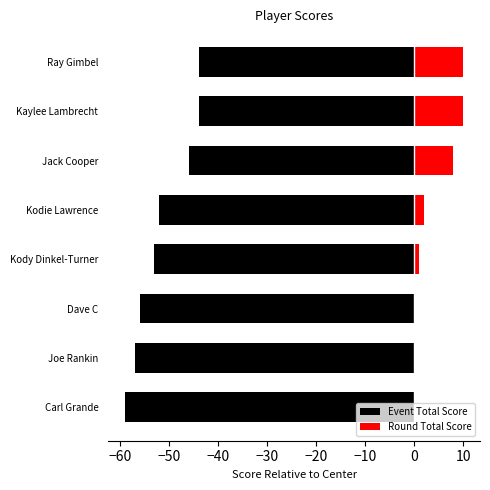

What is the minimum value shown in the chart?

-59